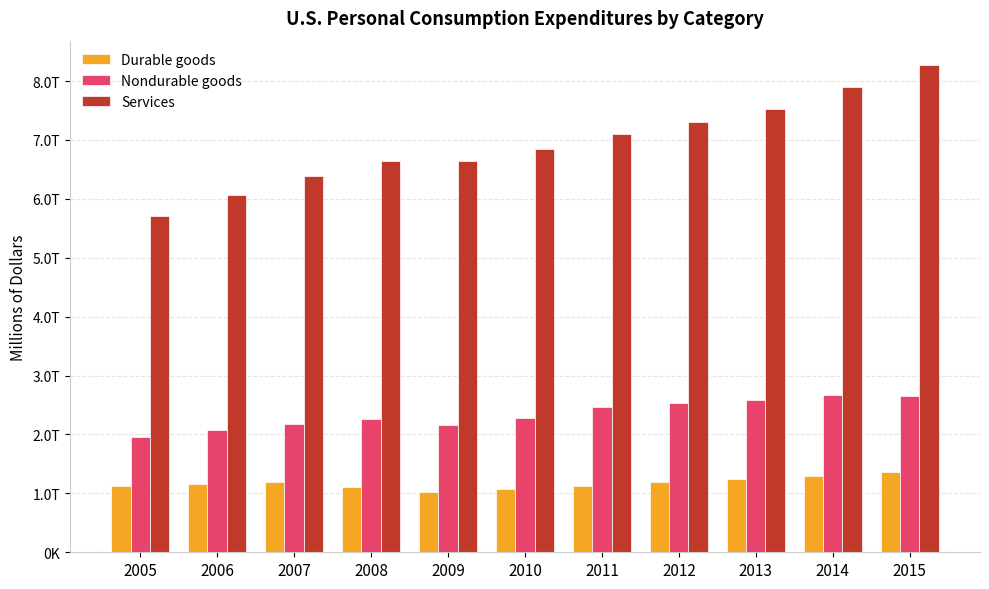

Which series changed the most between 2009 and 2011?

Services